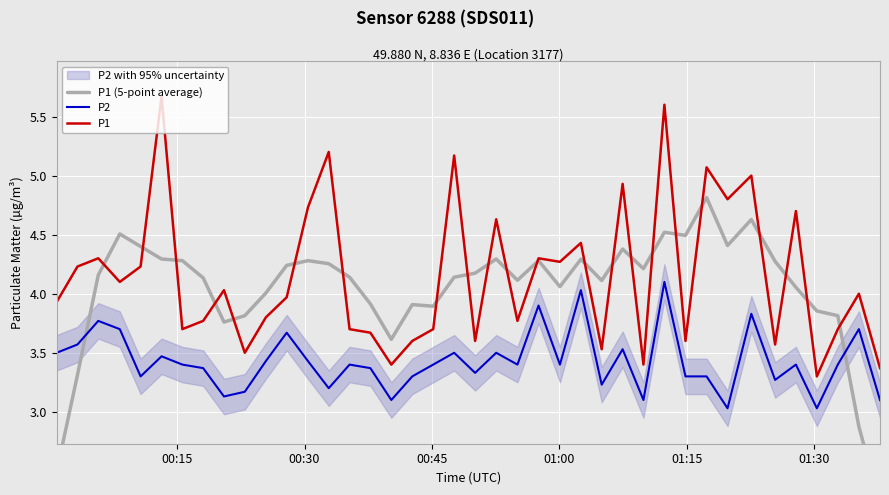

How many times do P1 (5-point average) and P1 cross each other?

22